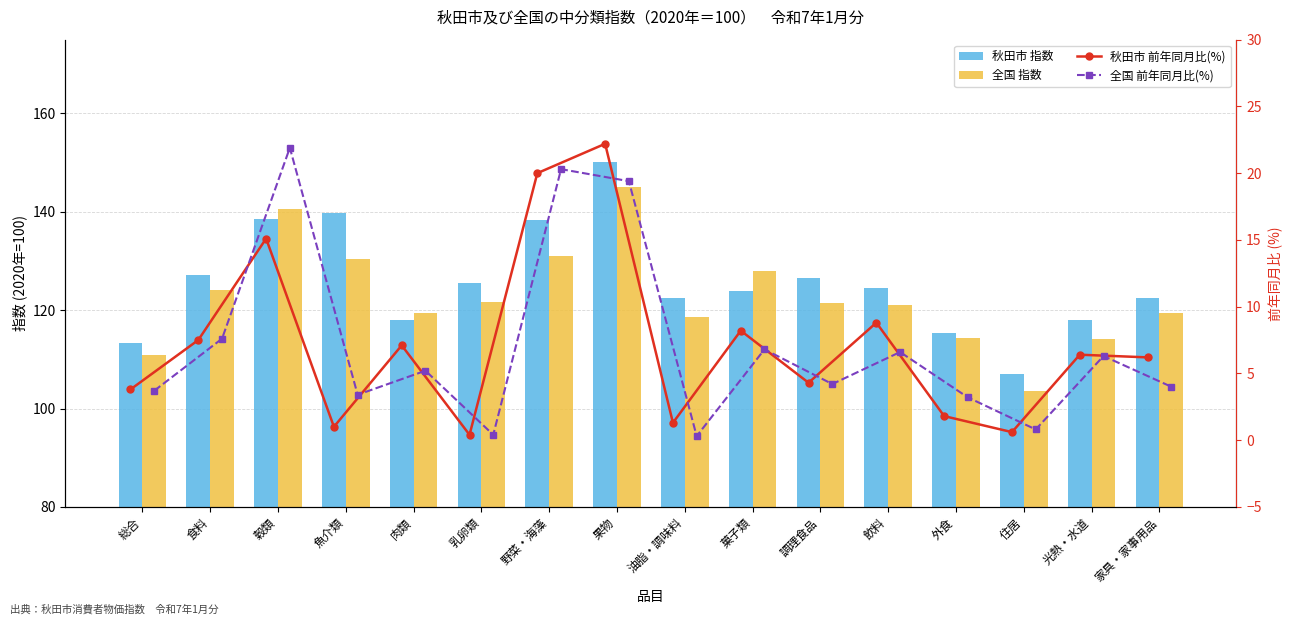

What position from the right is 総合?

16